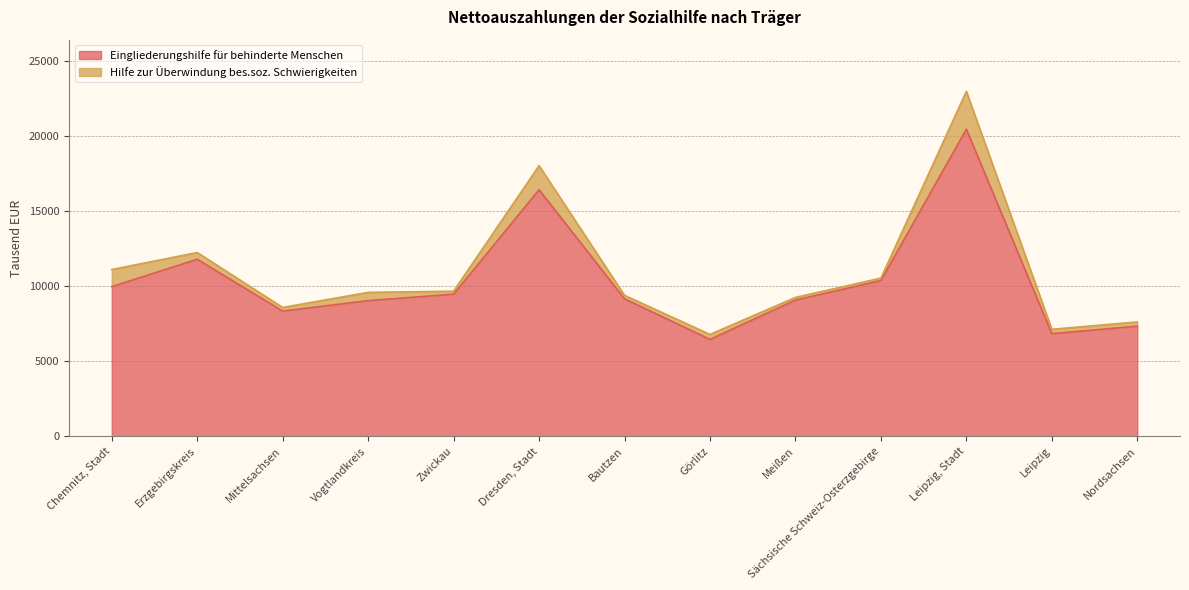

What is the maximum value shown in the chart?

20466